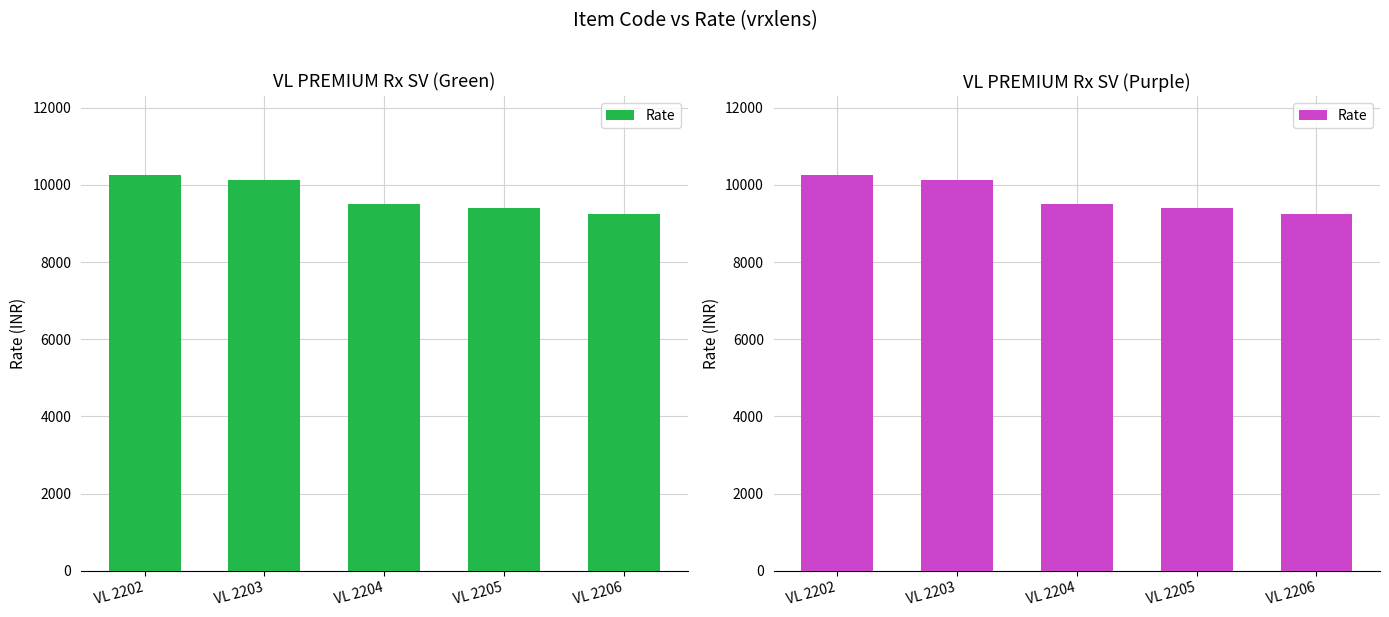

How many data points does each series have?

5